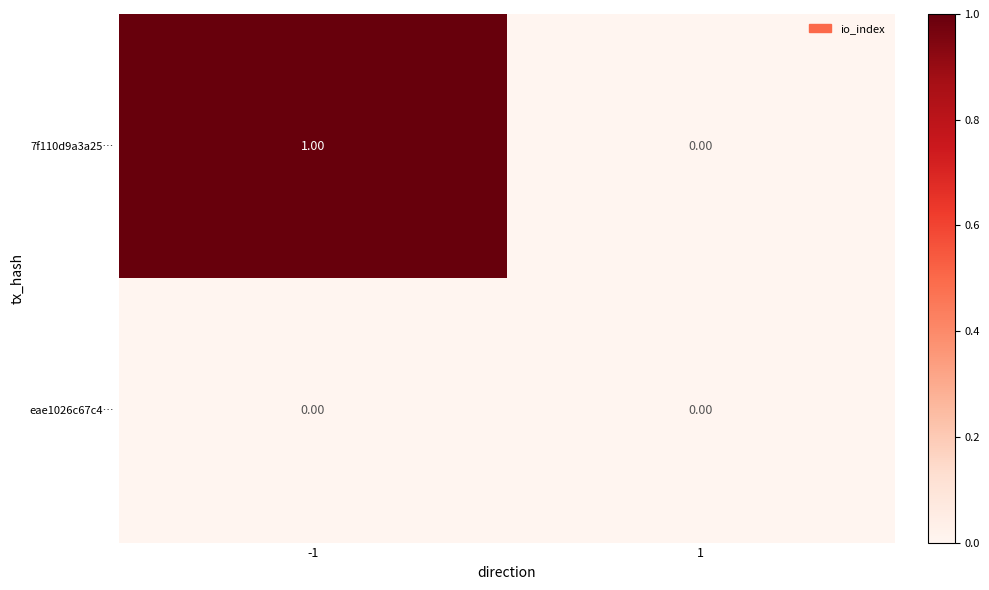

At which category is the sum across all series the highest?

-1